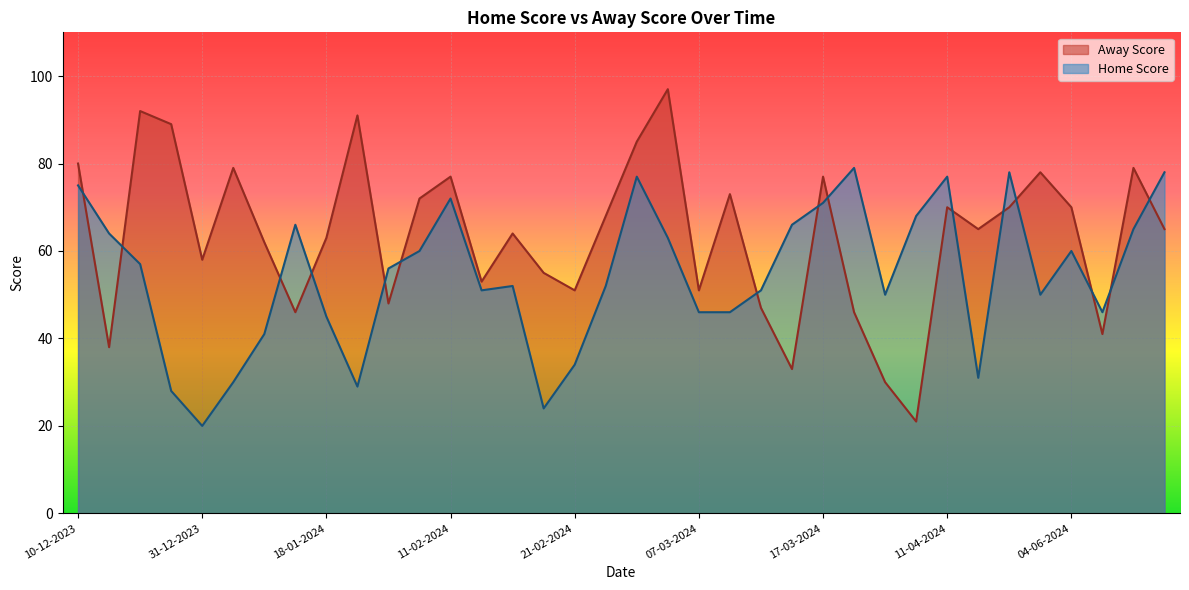

List the series in order of their overall mean, lowest first.

Home Score, Away Score